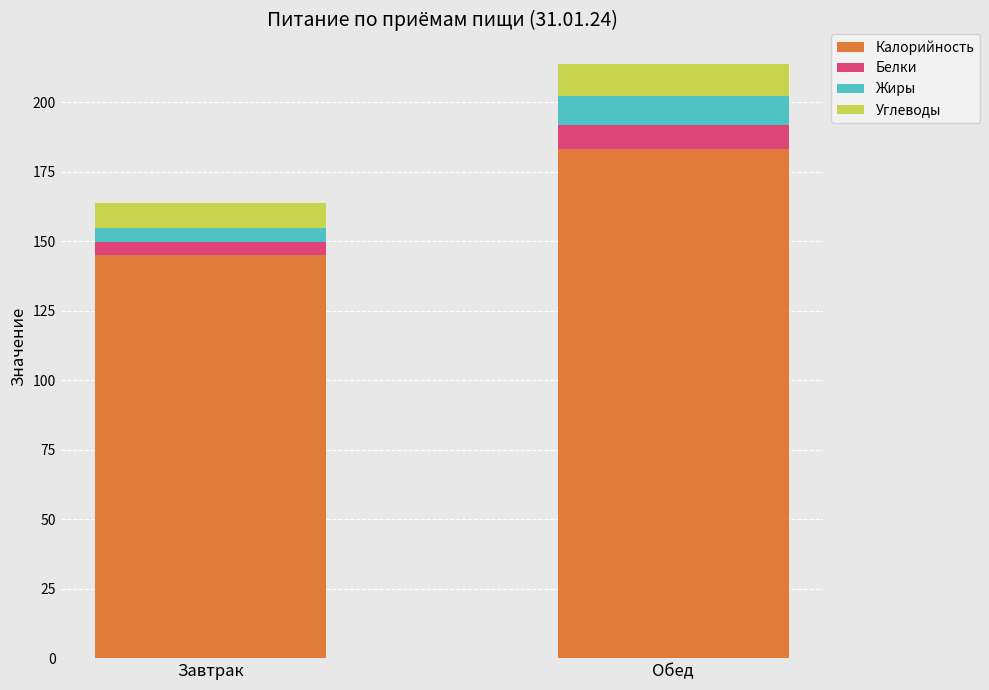

At which category is the sum across all series the highest?

Обед